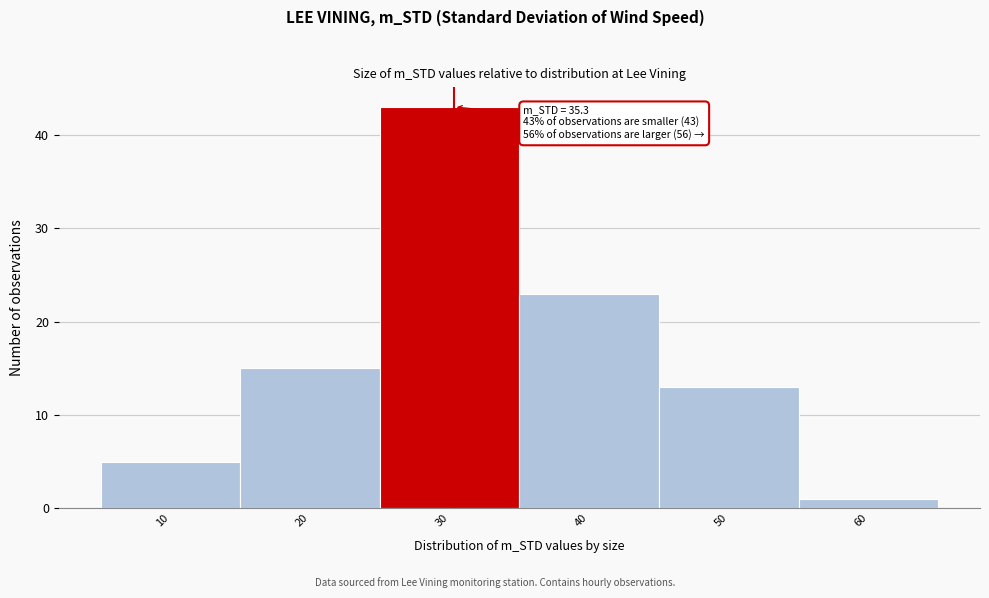

Reading right to left, list all the values displayed in this chart.

1	13	23	43	15	5